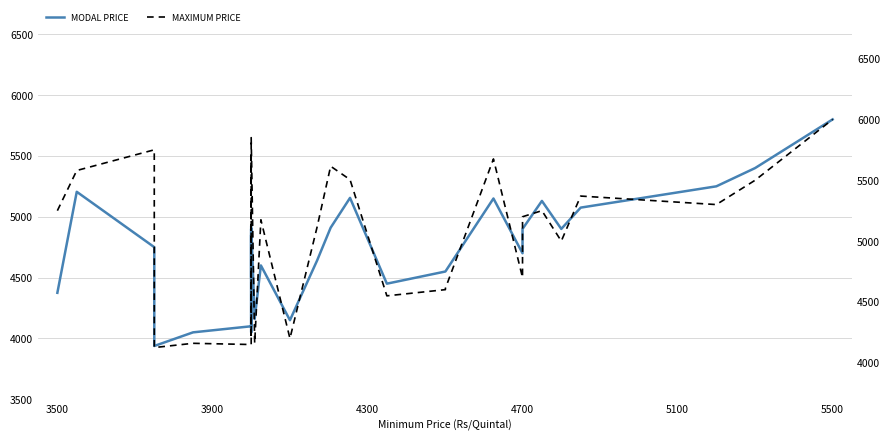

How many lines are shown in the chart?

2